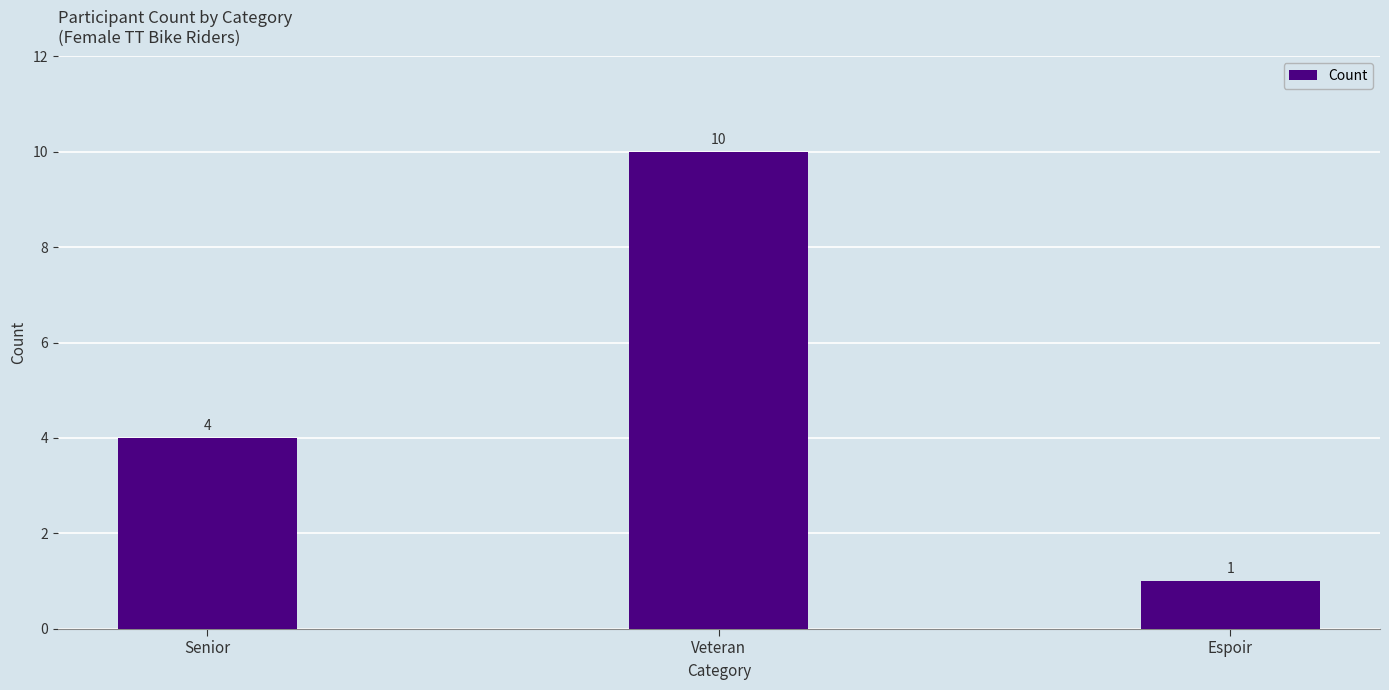

Which has a higher value, Espoir or Veteran?

Veteran